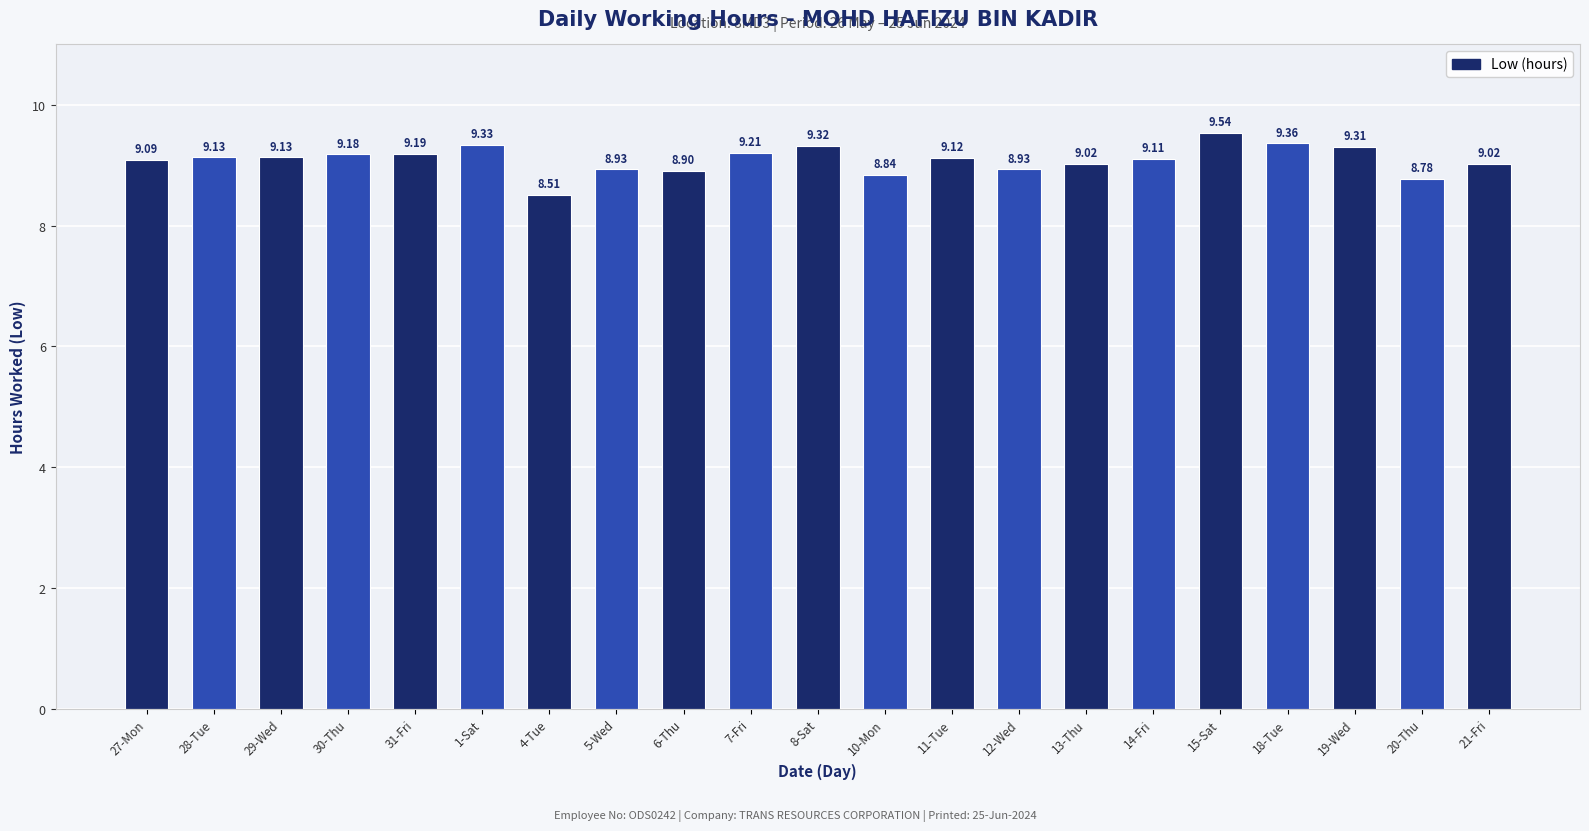

The chart shows a value of 9.2 at 30-Thu. True or false?

True